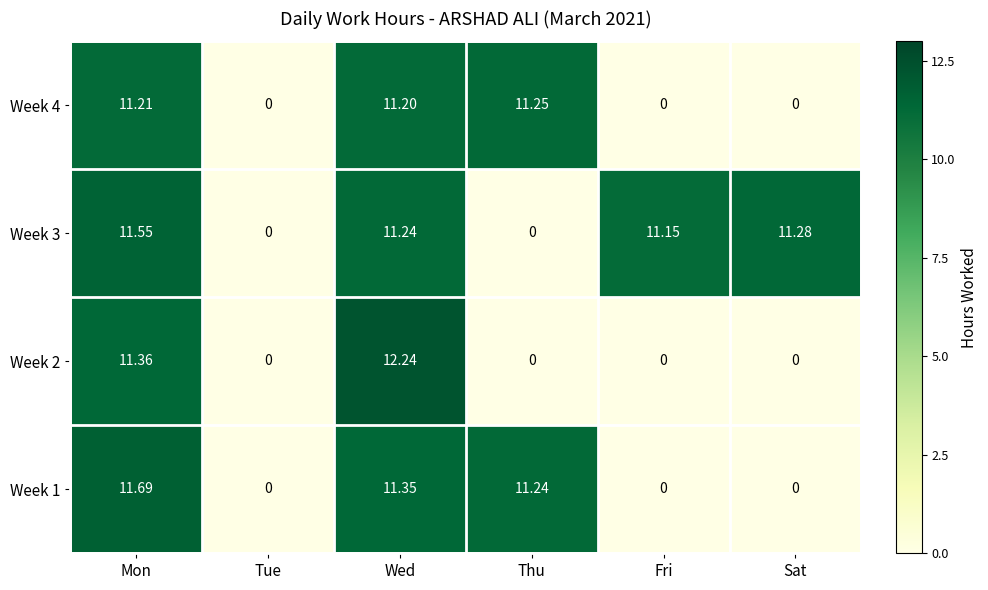

Which label corresponds to the largest value in the chart?

Wed